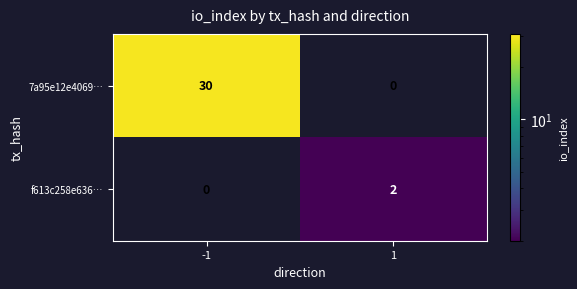

What is the total value across all series at -1?

30